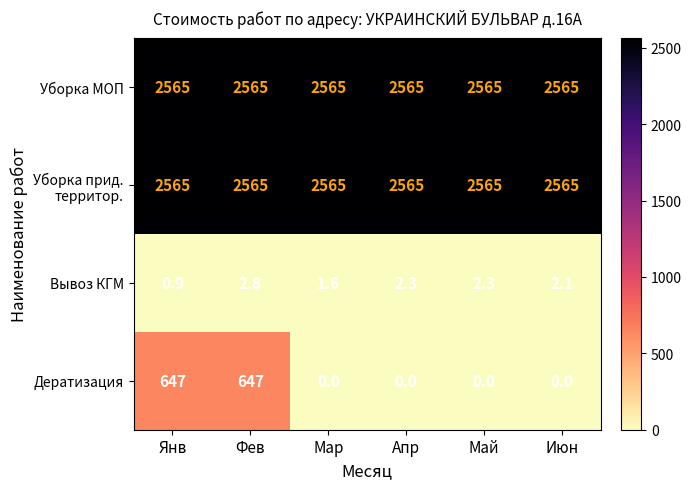

The Уборка МОП series shows 3843.9 at Июн. True or false?

False